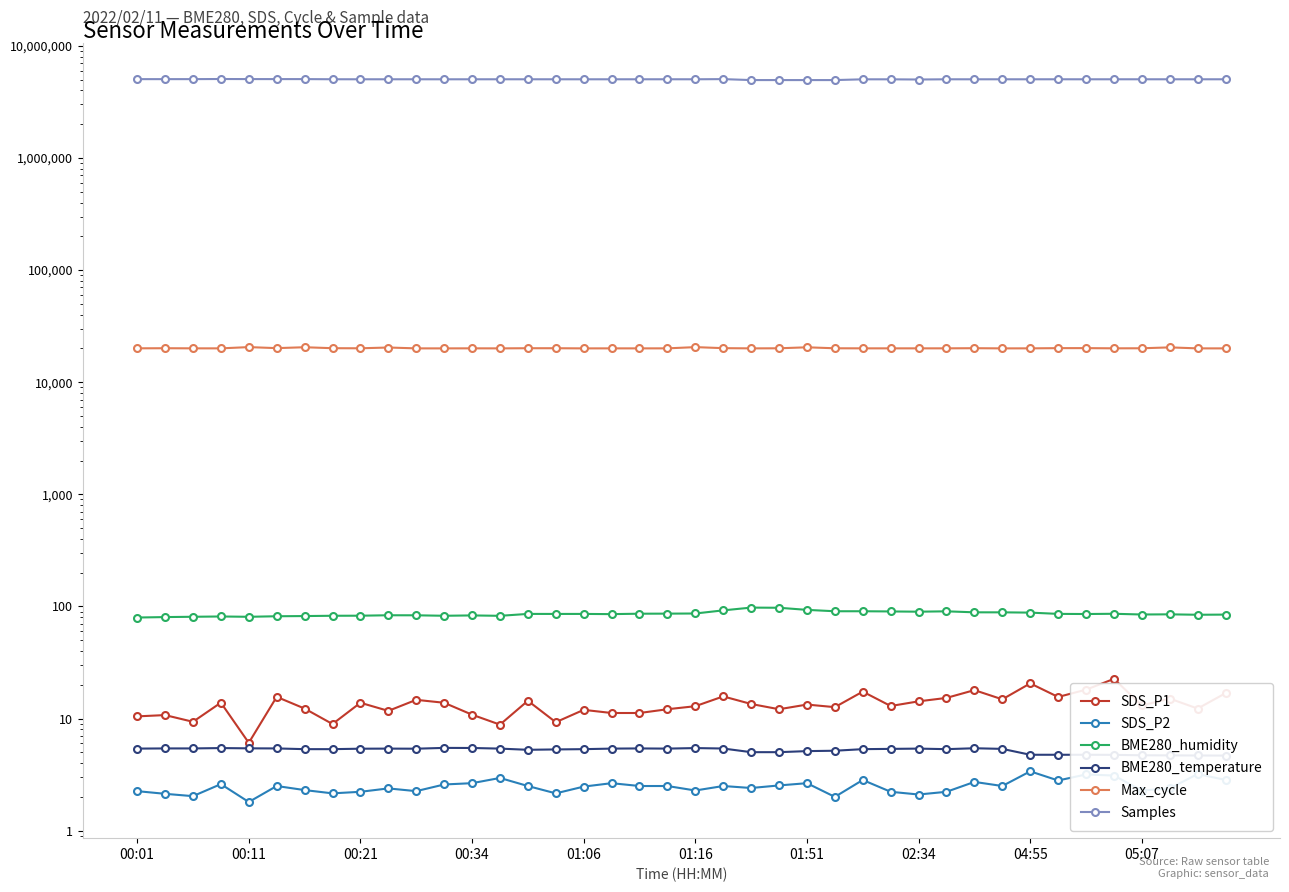

Where does the BME280_temperature series first go above 5?

00:01